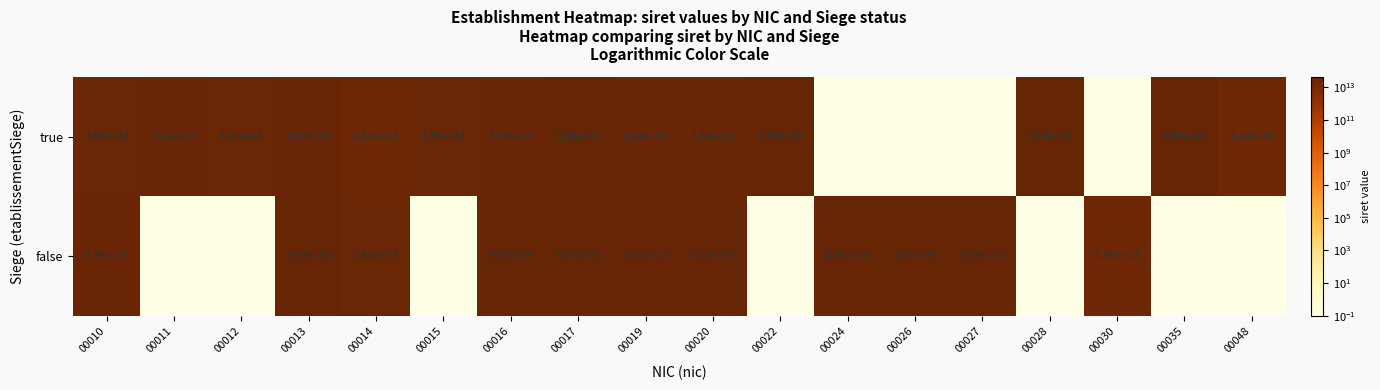

True or false: true has a value of 26600000000000.0 at 00012.

True